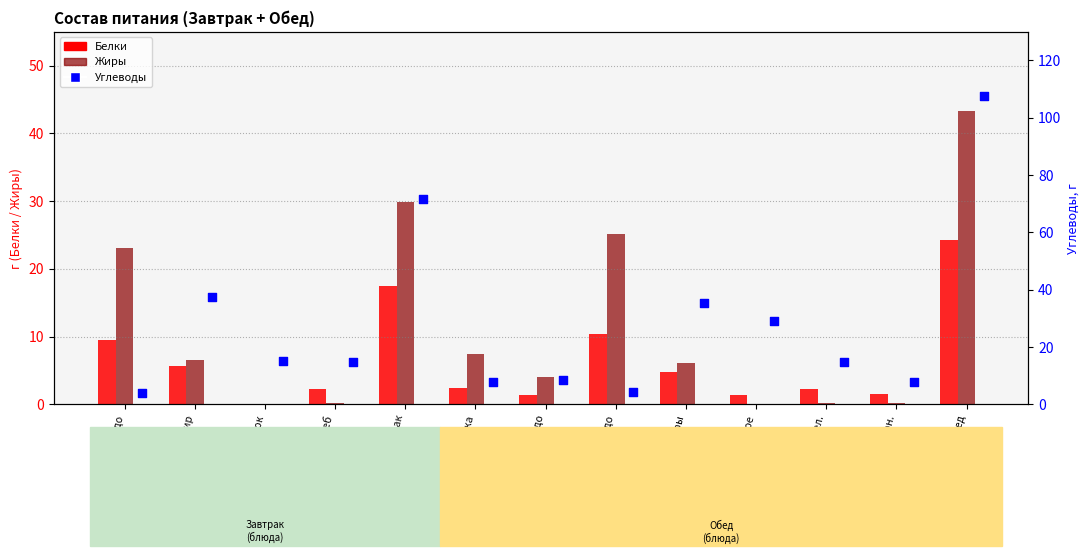

What is the total value across all series at гор.напиток?

15.4